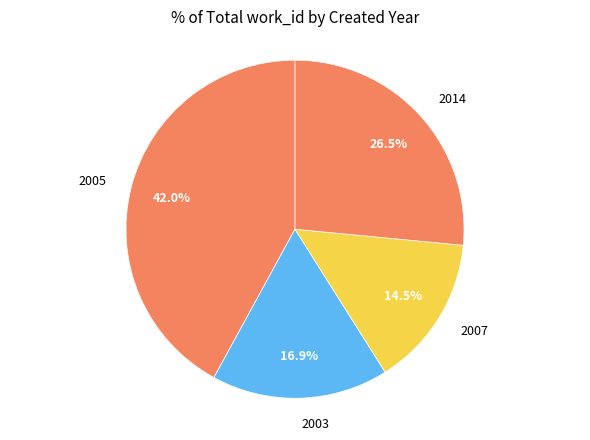

Which category has the smallest portion of the pie?

2007